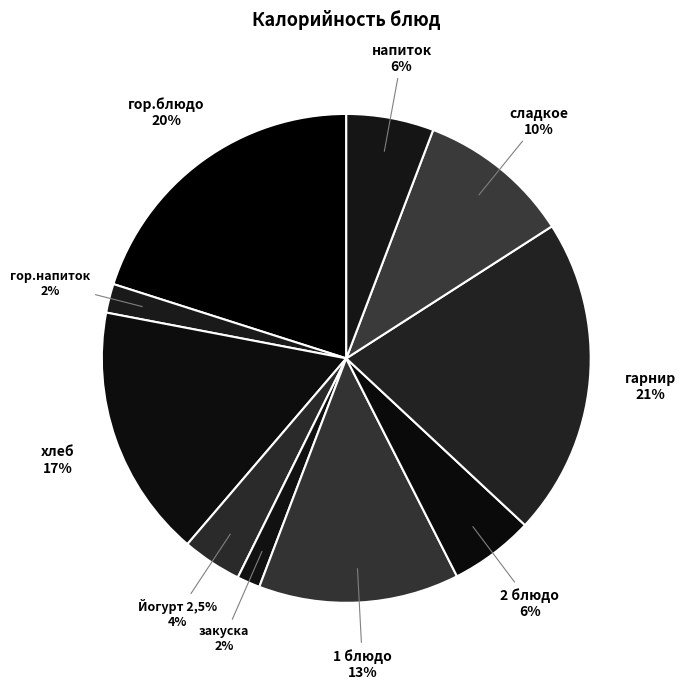

What percentage is the 1 блюдо slice, to the nearest percent?

13%